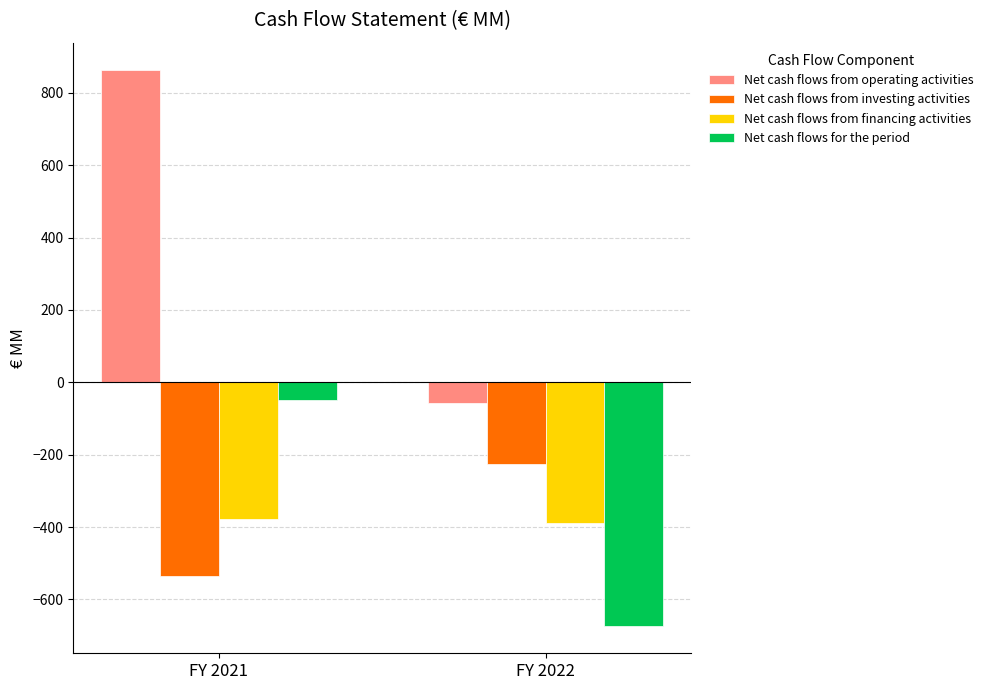

Rank the series at FY 2022 from highest to lowest value.

Net cash flows from operating activities, Net cash flows from investing activities, Net cash flows from financing activities, Net cash flows for the period